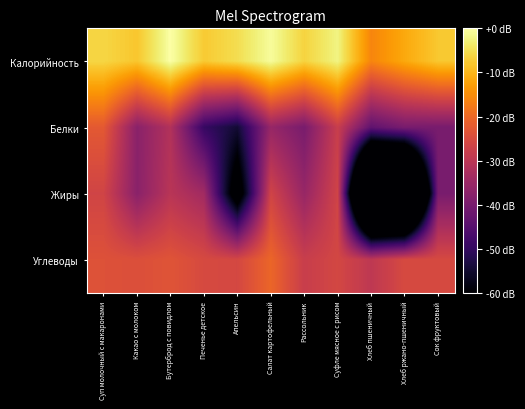

List the series in order of their overall mean, lowest first.

Жиры, Белки, Углеводы, Калорийность